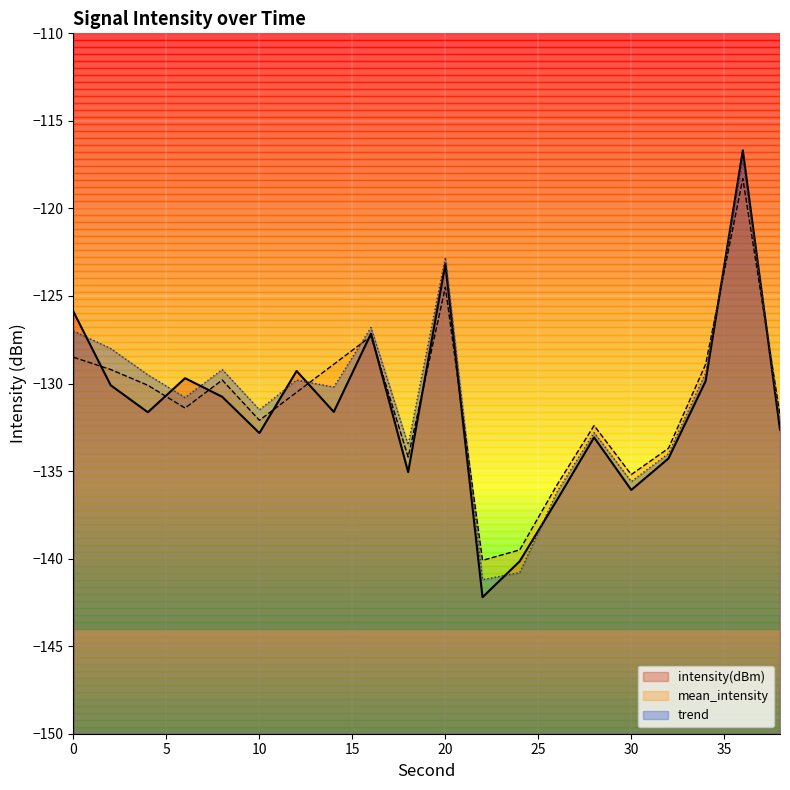

The mean_intensity series shows -65.1 at 18. True or false?

False